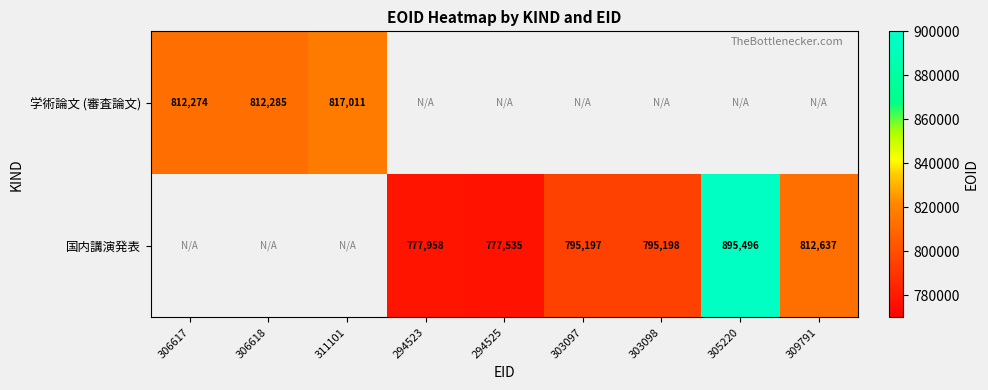

Is it true that 学術論文 (審査論文) equals 812285 at 306618?

True